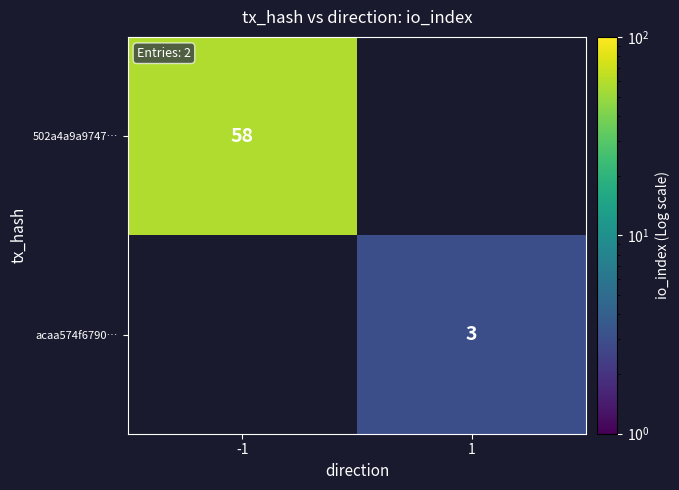

Is it true that acaa574f6790… equals 3 at 1?

True